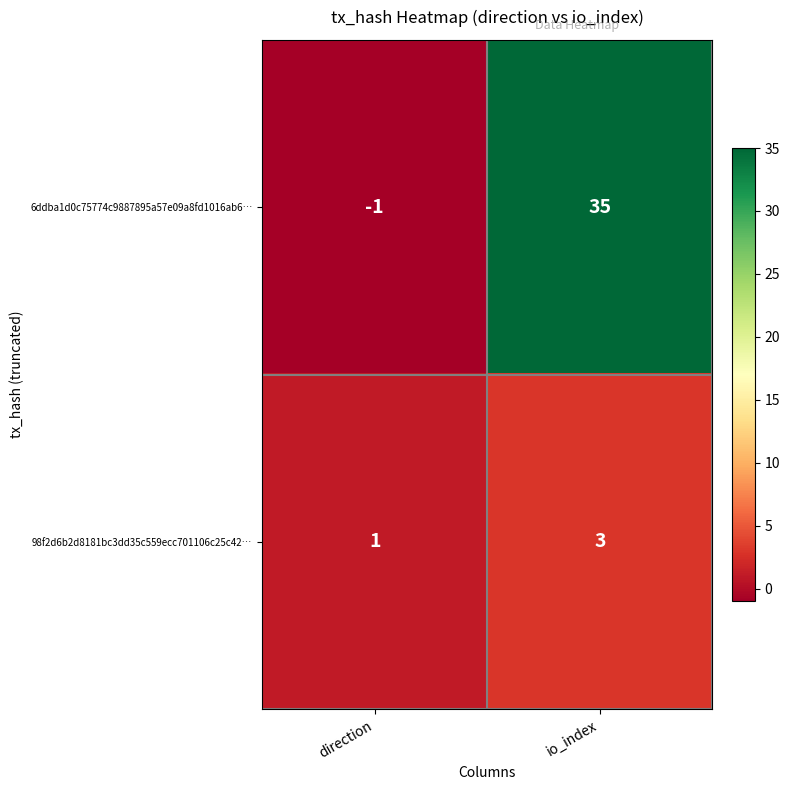

At which category is the sum across all series the highest?

io_index